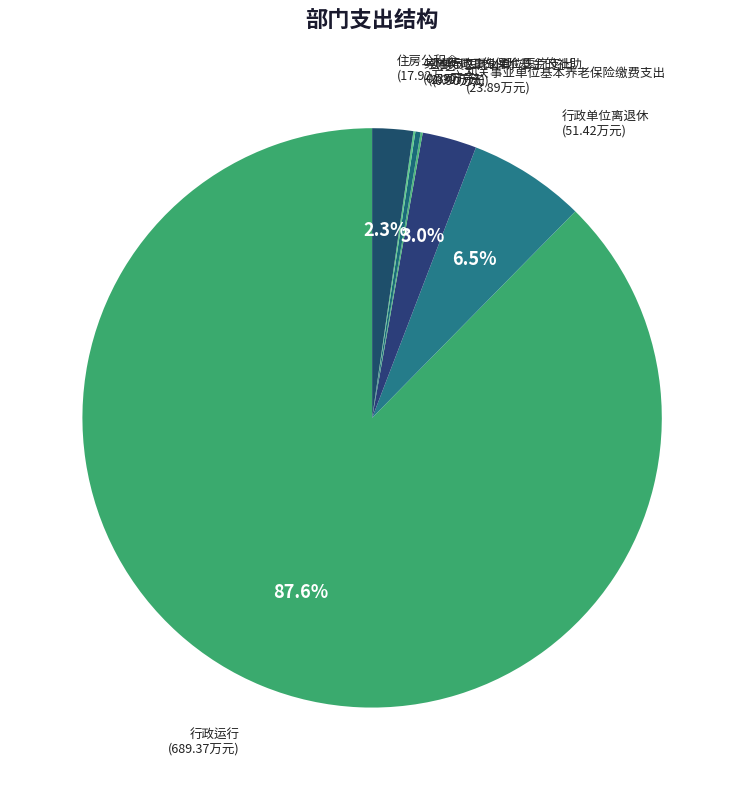

The 公务员医疗补助 slice represents 0% of the pie. True or false?

True